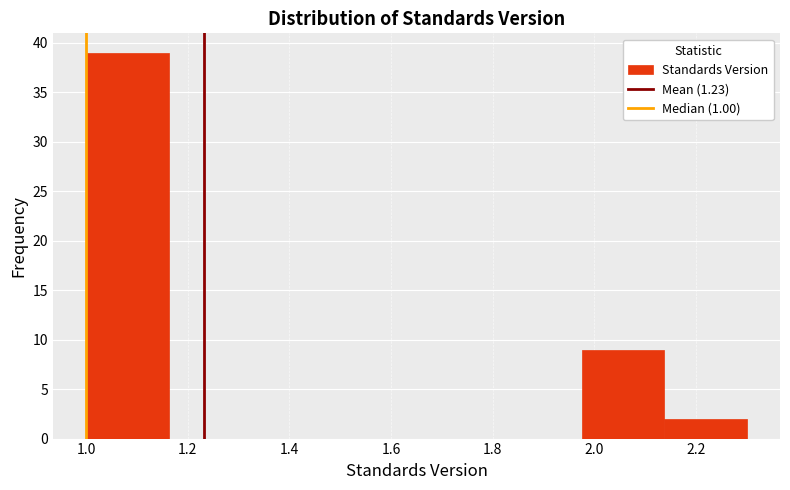

Reading left to right, list every bar in this chart as the range it spans on the x-axis followed by its height. Neither the bar edges nor the heights are printed on the chart, so give them approximately, as read against the axes.

1.00 to 1.16: 39
1.16 to 1.32: 0
1.32 to 1.48: 0
1.48 to 1.66: 0
1.66 to 1.82: 0
1.82 to 1.98: 0
1.98 to 2.14: 9
2.14 to 2.30: 2